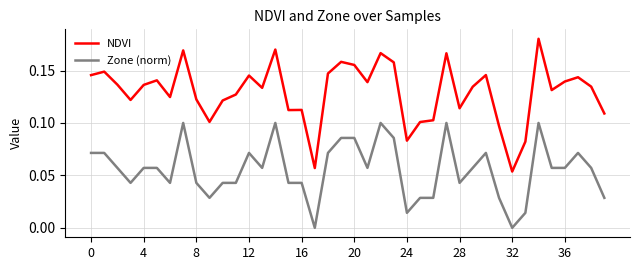

True or false: Zone (norm) and NDVI intersect in this chart.

False